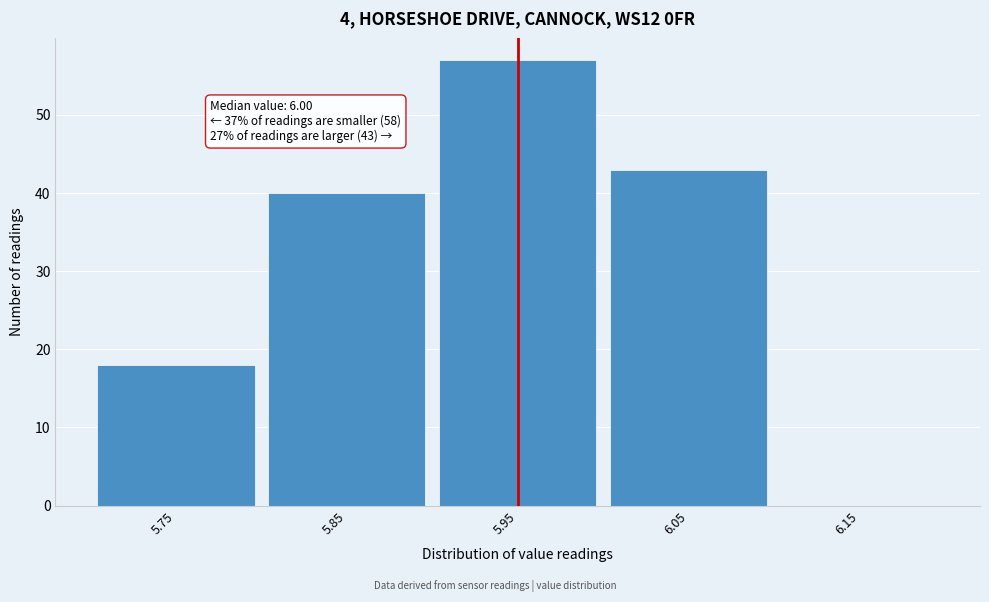

Reading left to right, extract all data points from this chart.

5.75=18	5.85=40	5.95=57	6.05=43	6.15=0